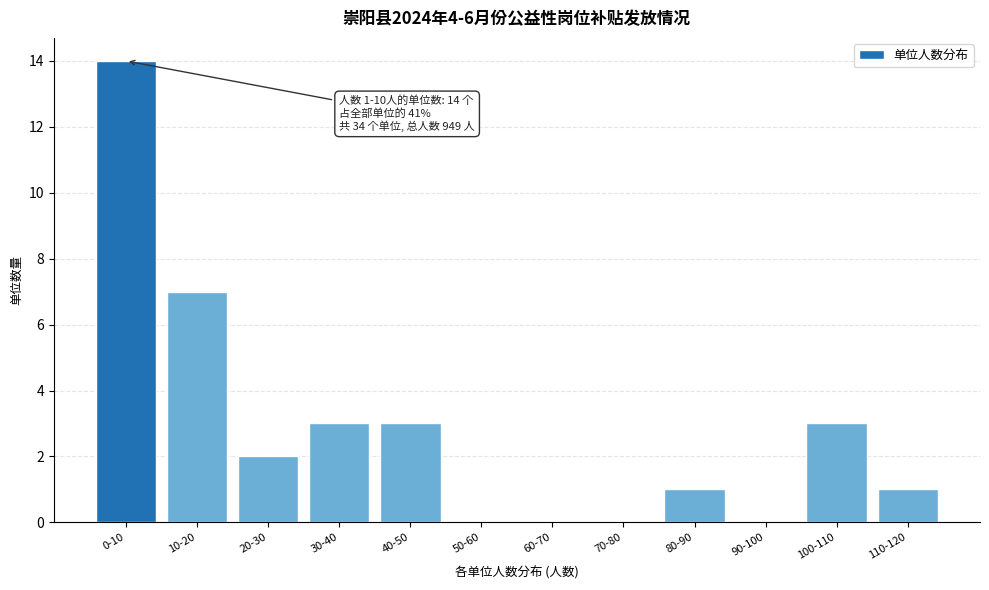

Reading right to left, transcribe all the data shown in this chart.

110-120=1	100-110=3	90-100=0	80-90=1	70-80=0	60-70=0	50-60=0	40-50=3	30-40=3	20-30=2	10-20=7	0-10=14